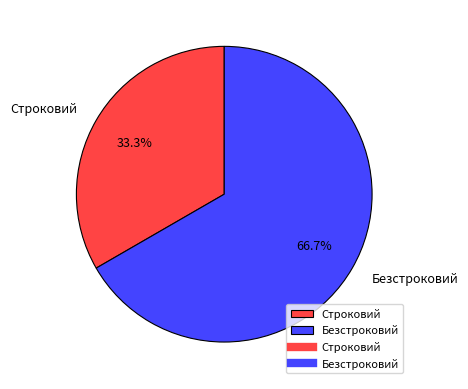

Rank the categories by value from highest to lowest.

Безстроковий, Строковий